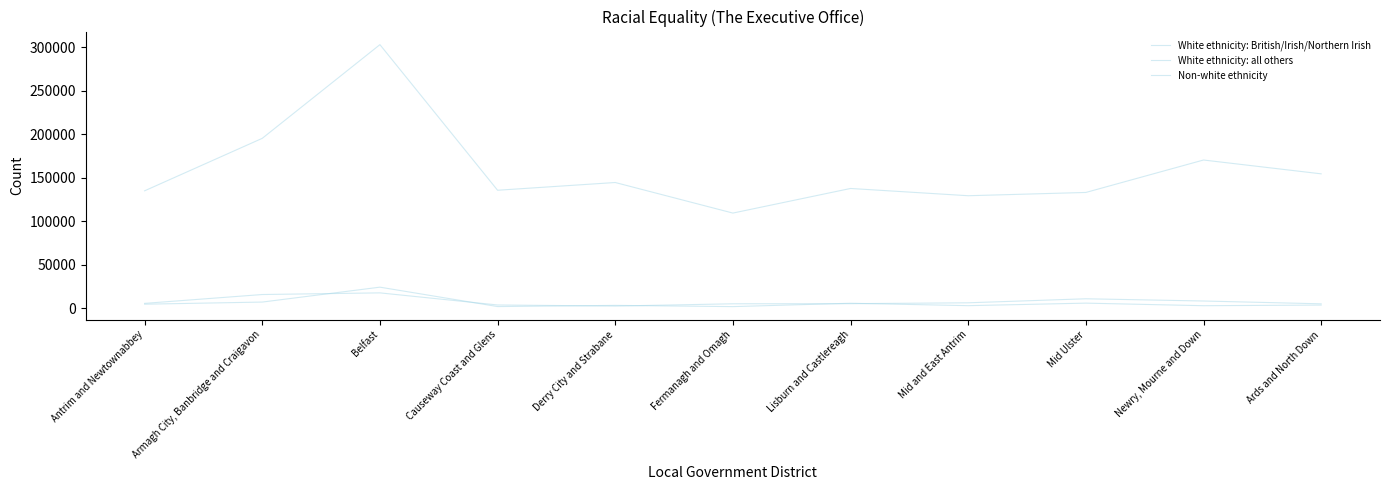

At which label does White ethnicity: all others reach its minimum?

Derry City and Strabane